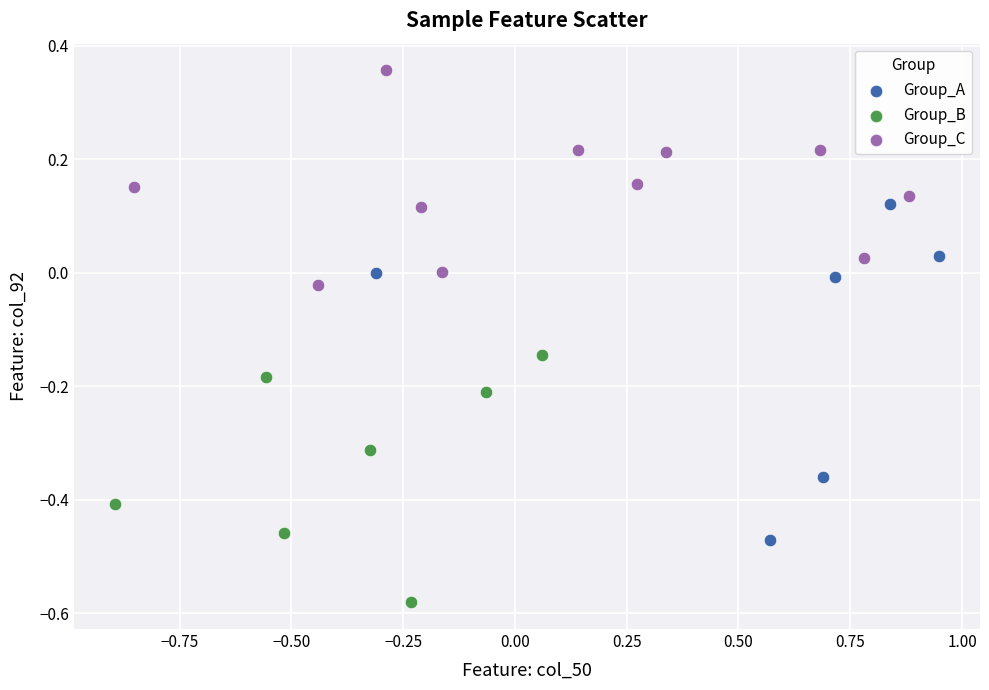

Which series reaches the maximum Y coordinate?

Group_C